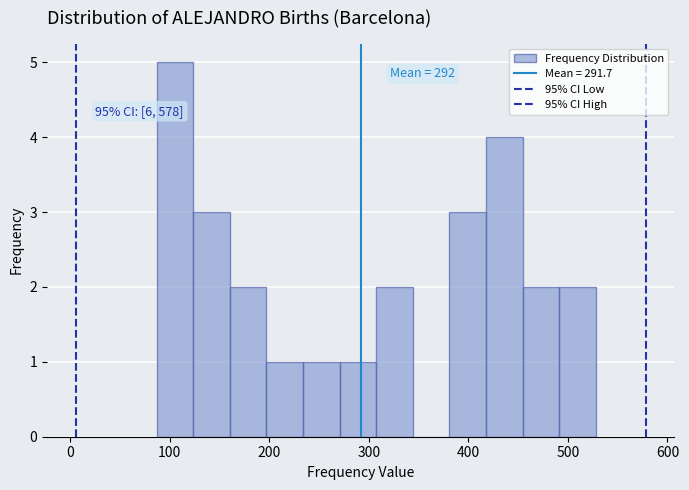

Around what value on the x-axis is the tallest bar? Give the approximate position of its centre, as read against the axis.

110